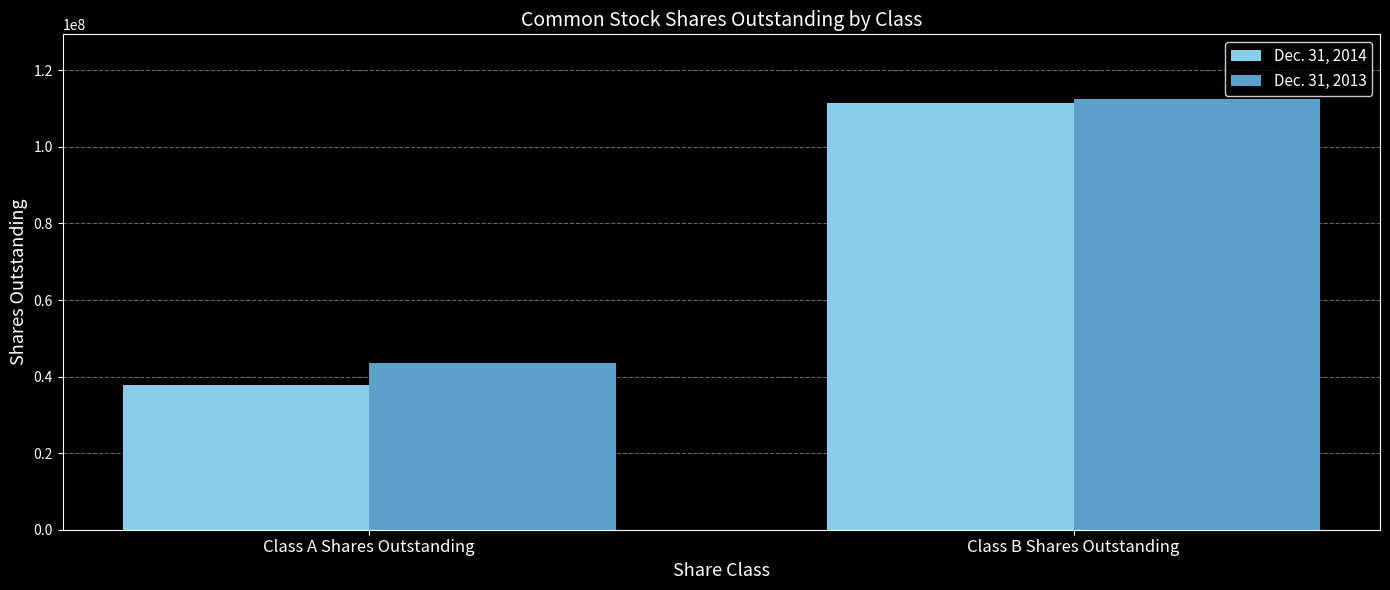

What is the value of the Dec. 31, 2013 bar at the 2nd from the left?

112527463